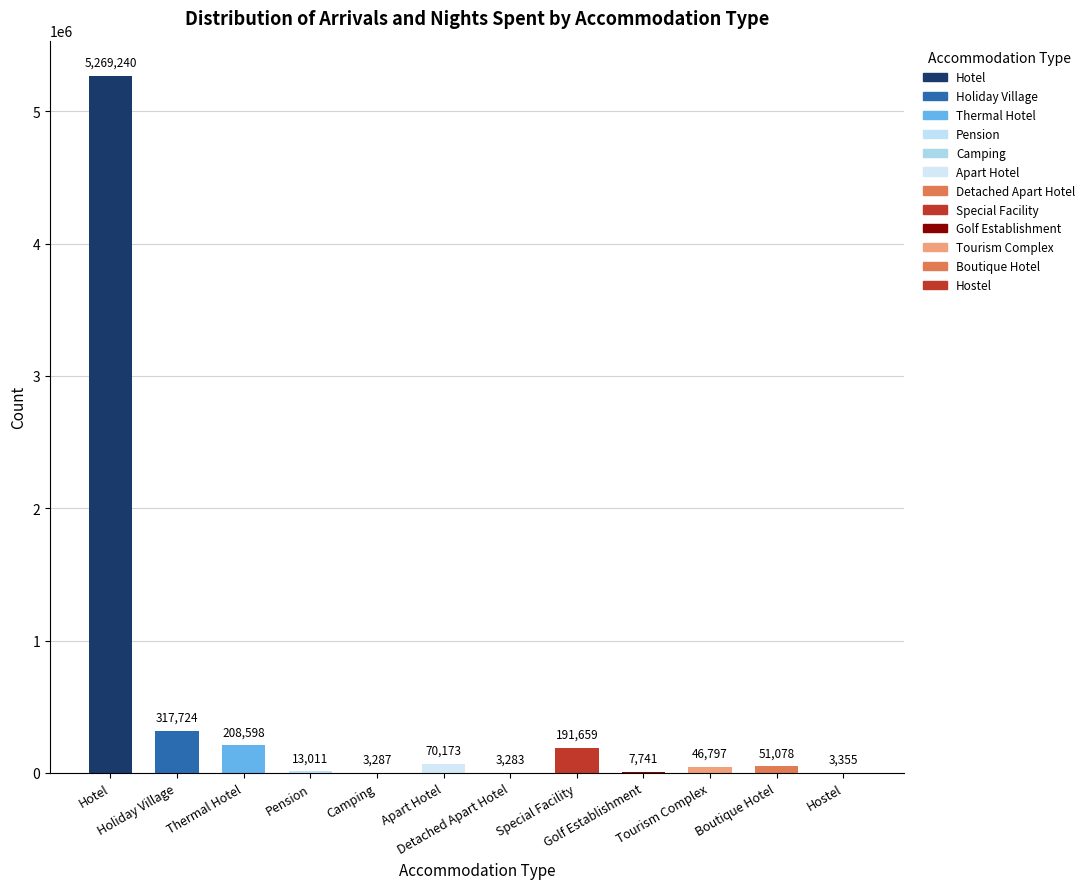

Reading left to right, what are all the values shown in this chart?

Hotel=5269240	Holiday Village=317724	Thermal Hotel=208598	Pension=13011	Camping=3287	Apart Hotel=70173	Detached Apart Hotel=3283	Special Facility=191659	Golf Establishment=7741	Tourism Complex=46797	Boutique Hotel=51078	Hostel=3355